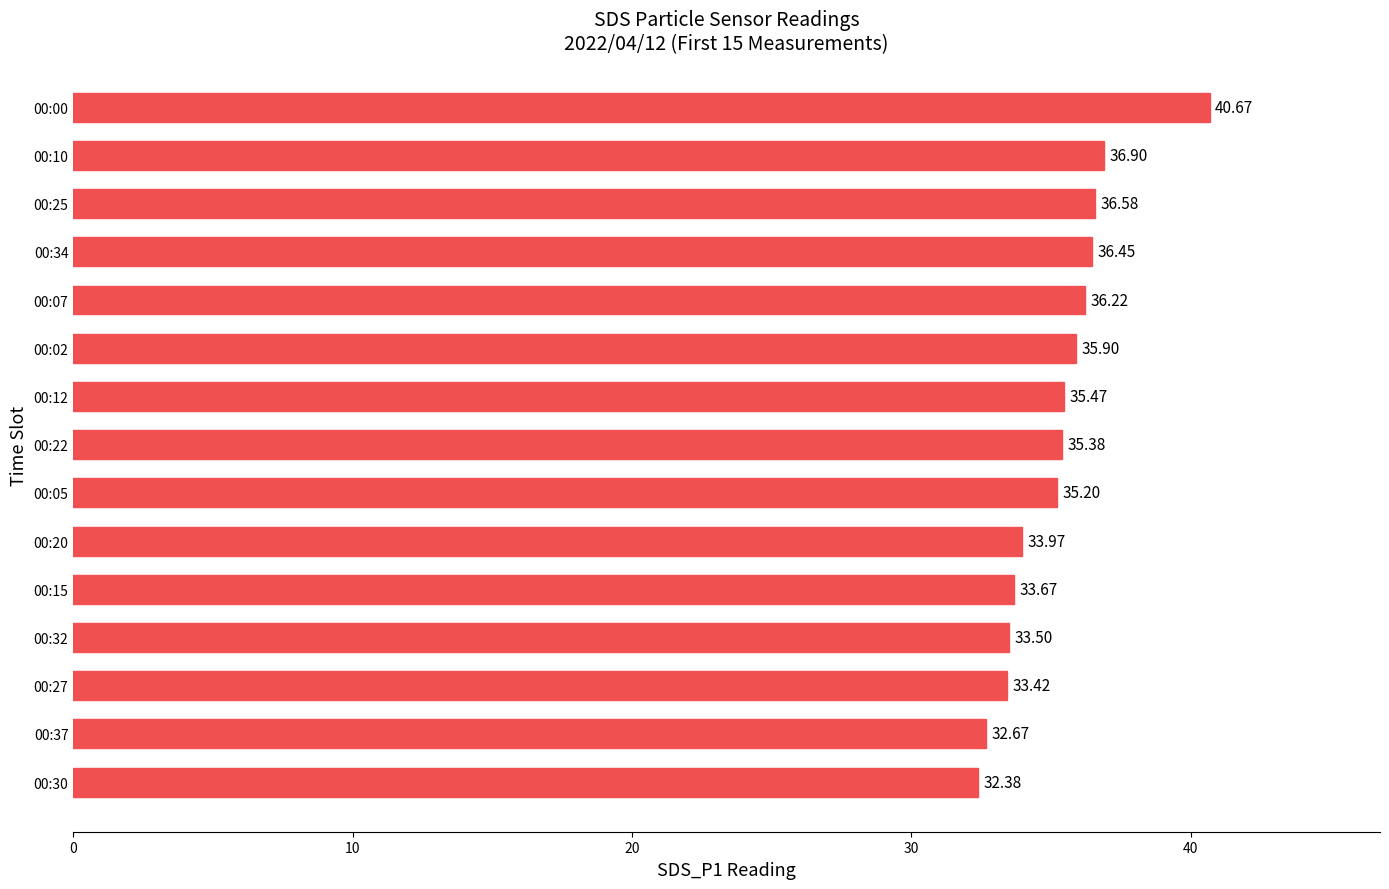

Does the chart contain any negative values?

No